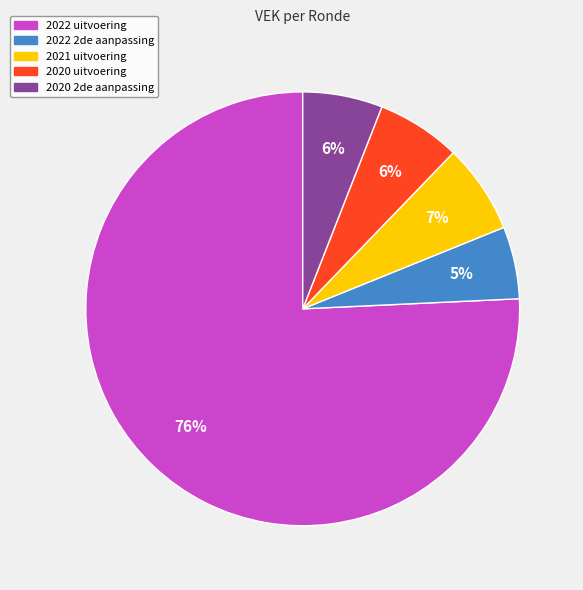

Is there a majority slice in this chart?

Yes